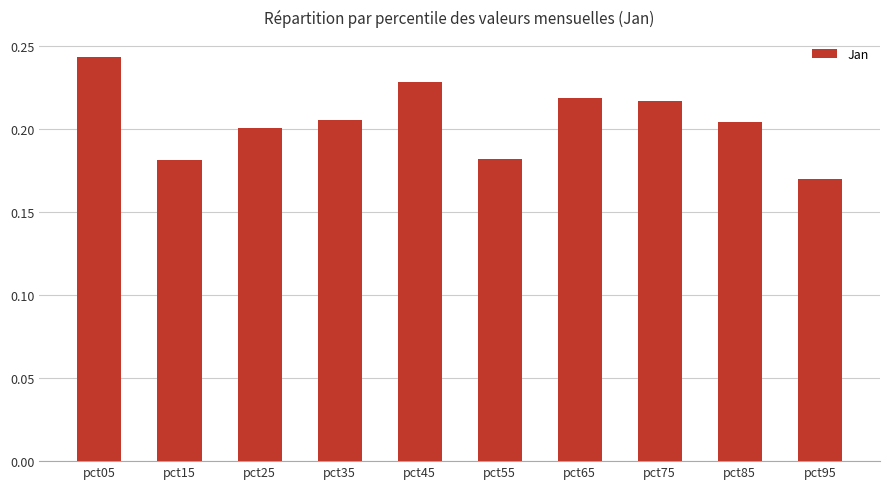

The value at pct85 is 0.1. True or false?

False